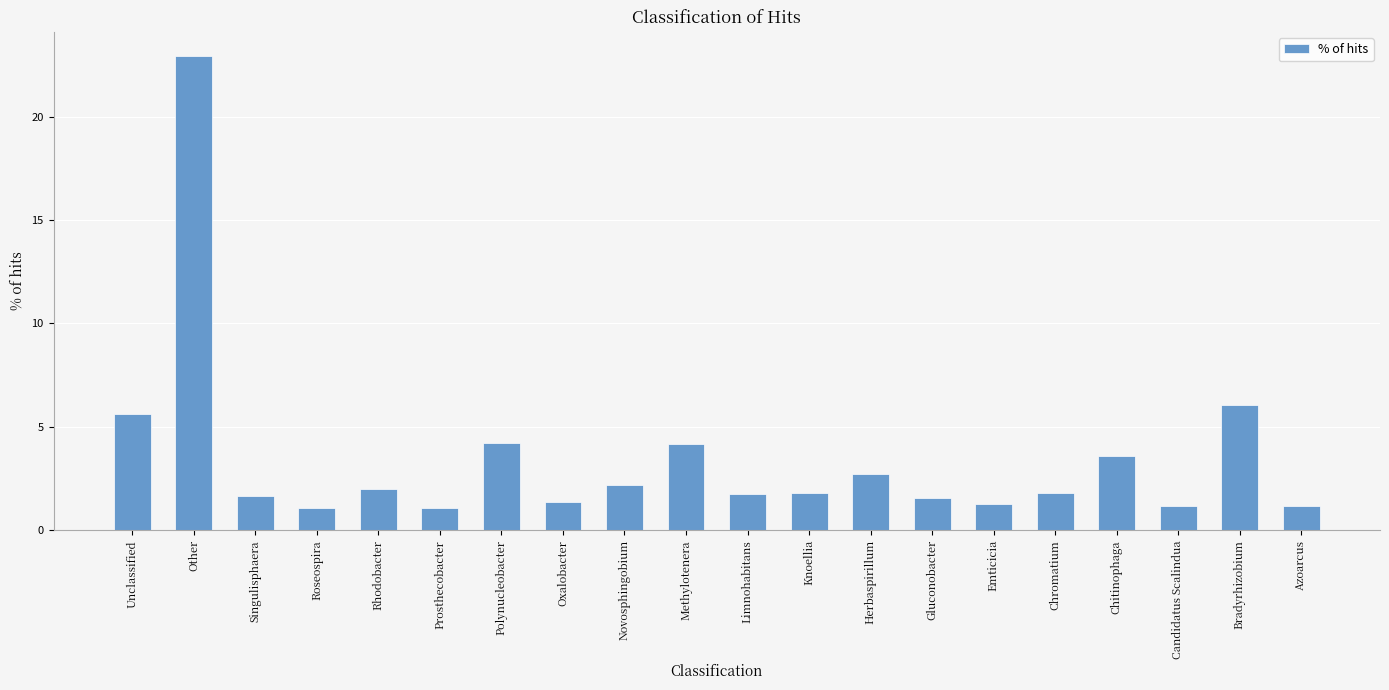

What is the label of the 16th bar from the right?

Rhodobacter